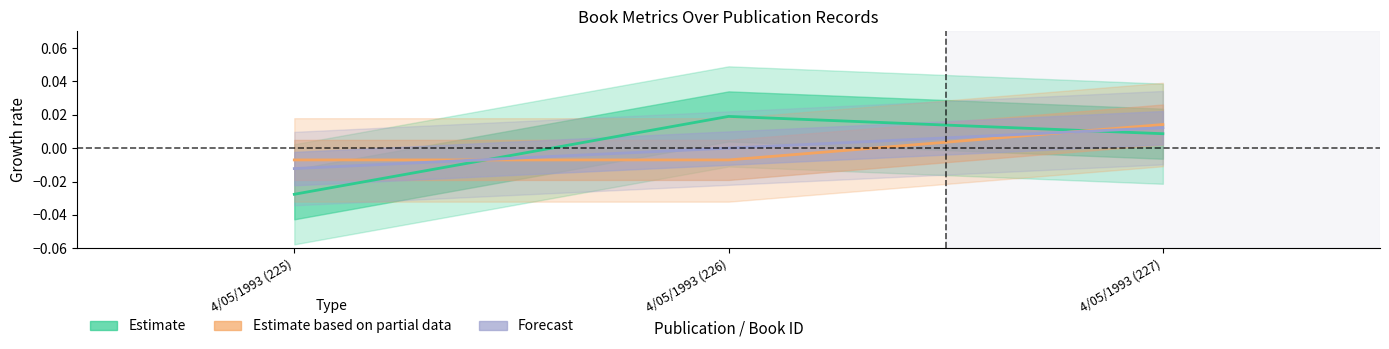

Which category has the lowest value across all series?

4/05/1993 (225)